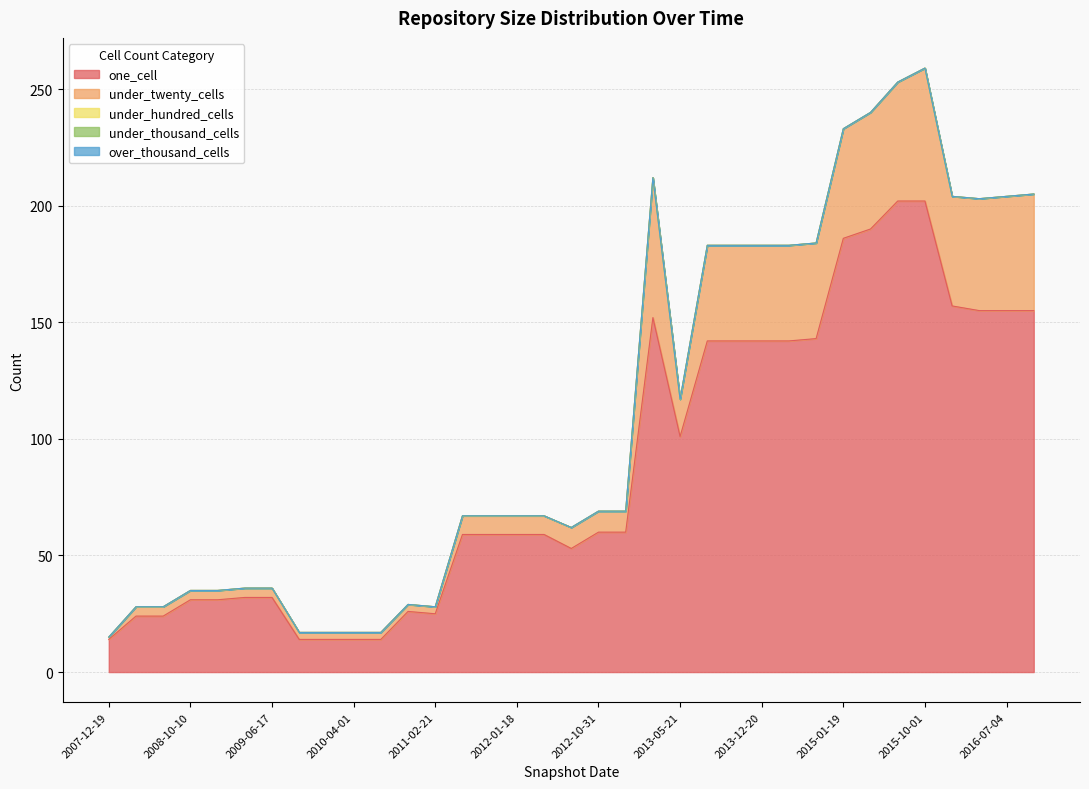

At which label is one_cell closest to 108?

2013-05-21